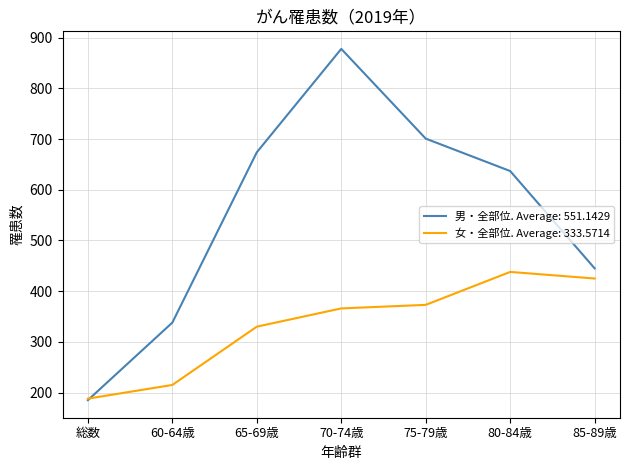

True or false: 女・全部位. Average: 333.5714 has a value of 425 at 85-89歳.

True